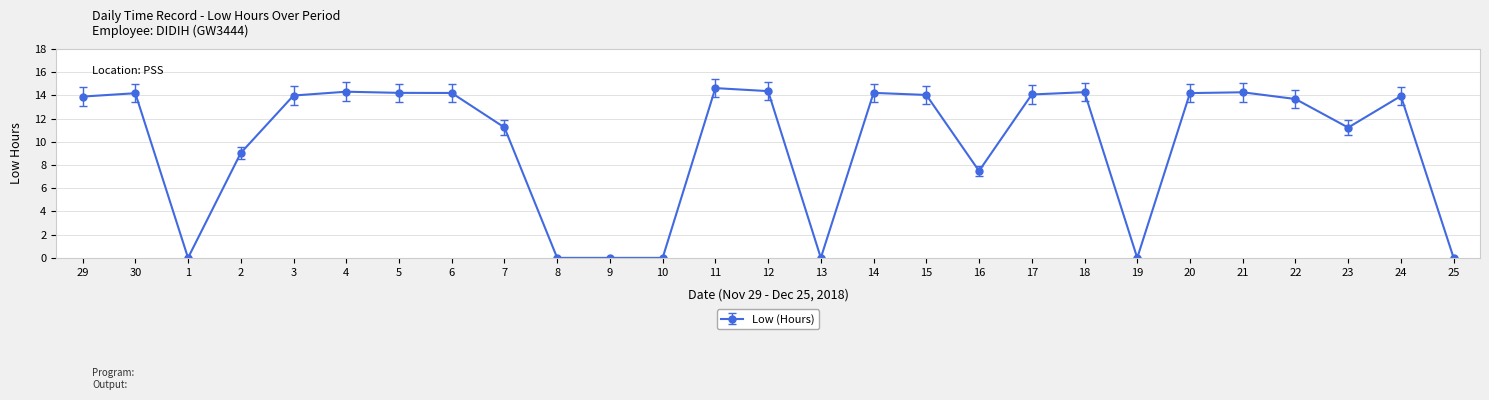

What is the label of the 7th point from the left?

5